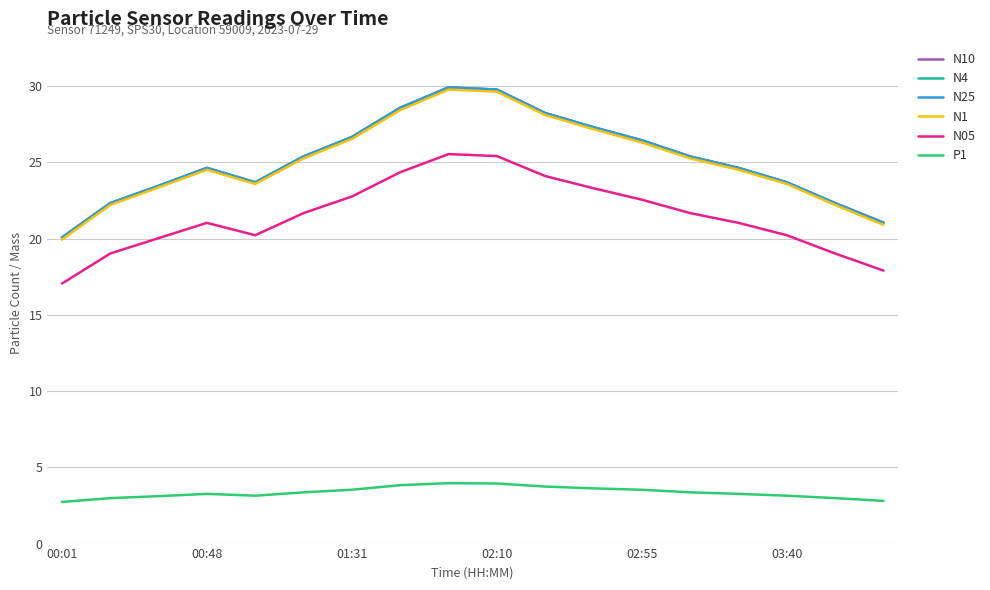

In N10, how many points are higher than both neighbors (excluding endpoints)?

2